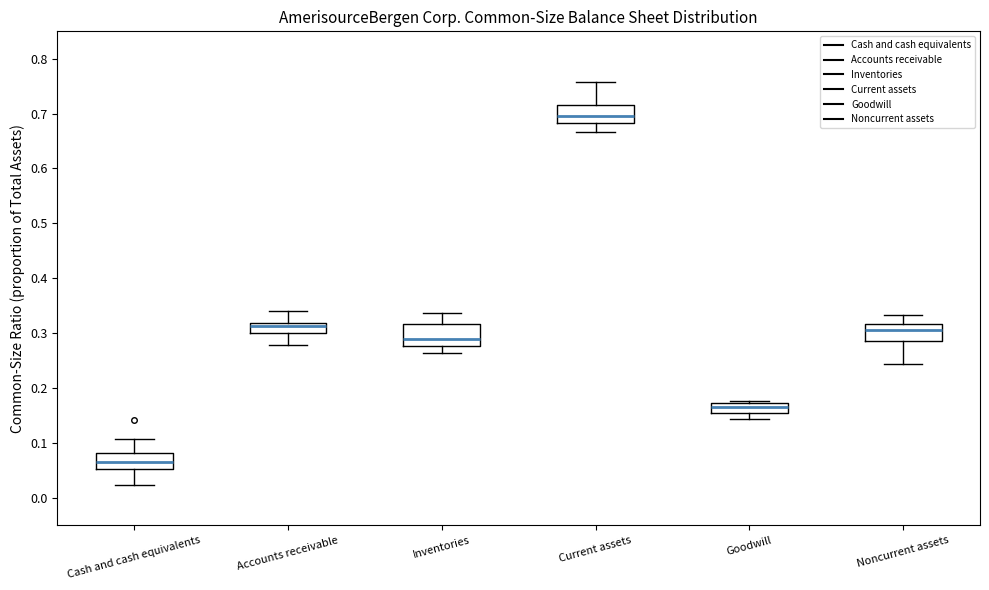

Reading left to right, read every box against the y-axis: the position of its median line, the range the box covers, and the ends of its whiskers. The values are not printed on the chart, so give them approximately, as read against the axis.

Cash and cash equivalents: median 0.06, box 0.05 to 0.08, whiskers 0.02 to 0.11
Accounts receivable: median 0.31, box 0.30 to 0.32, whiskers 0.28 to 0.34
Inventories: median 0.29, box 0.28 to 0.32, whiskers 0.26 to 0.34
Current assets: median 0.70, box 0.68 to 0.72, whiskers 0.67 to 0.76
Goodwill: median 0.16, box 0.15 to 0.17, whiskers 0.14 to 0.18
Noncurrent assets: median 0.30, box 0.28 to 0.32, whiskers 0.24 to 0.33